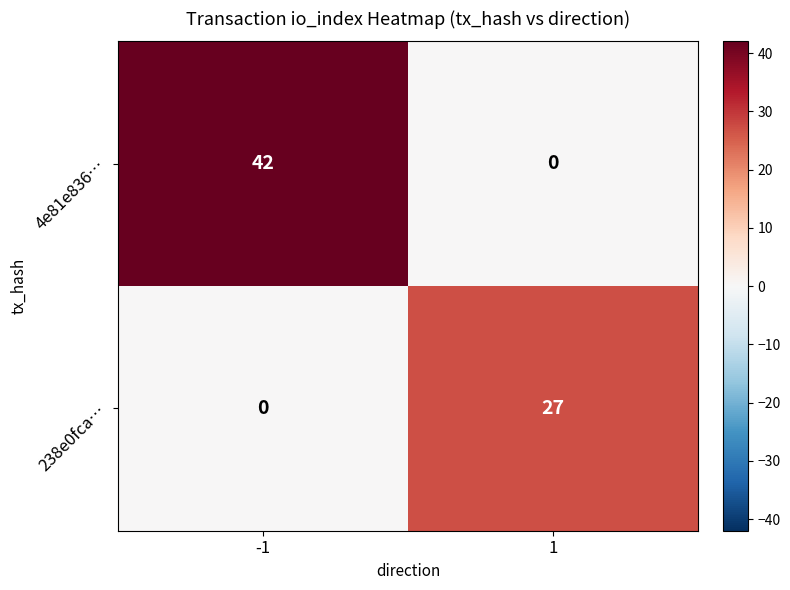

How many values in 4e81e836… are above zero?

1